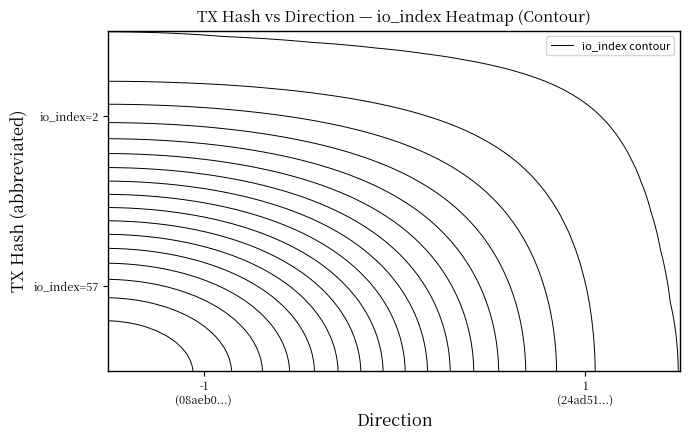

What is the approximate value of 24ad51ee05d5f56d9c1bad3487c2431f811577a at direction?

1